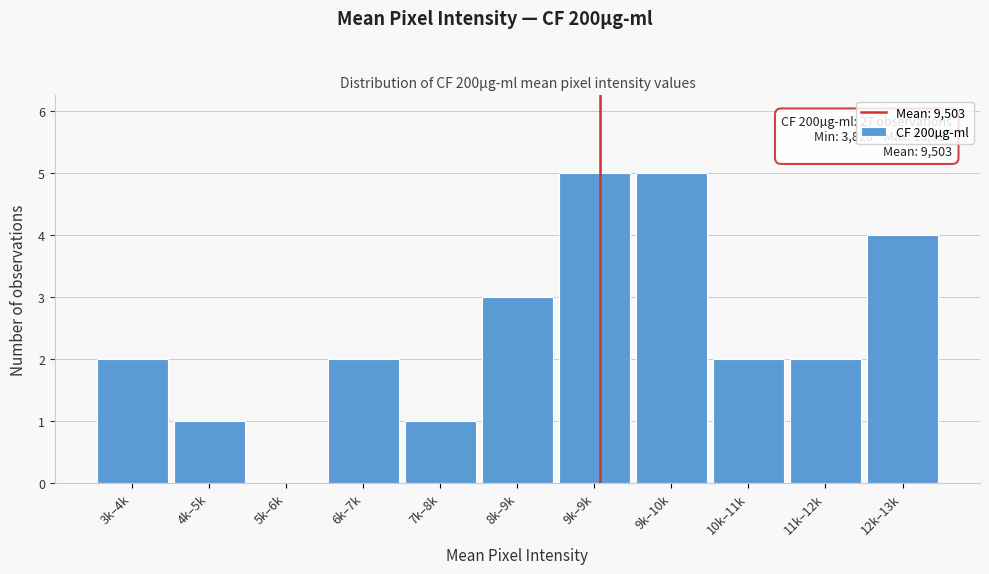

Reading left to right, list all the values displayed in this chart.

3k–4k=2	4k–5k=1	5k–6k=0	6k–7k=2	7k–8k=1	8k–9k=3	9k–9k=5	9k–10k=5	10k–11k=2	11k–12k=2	12k–13k=4